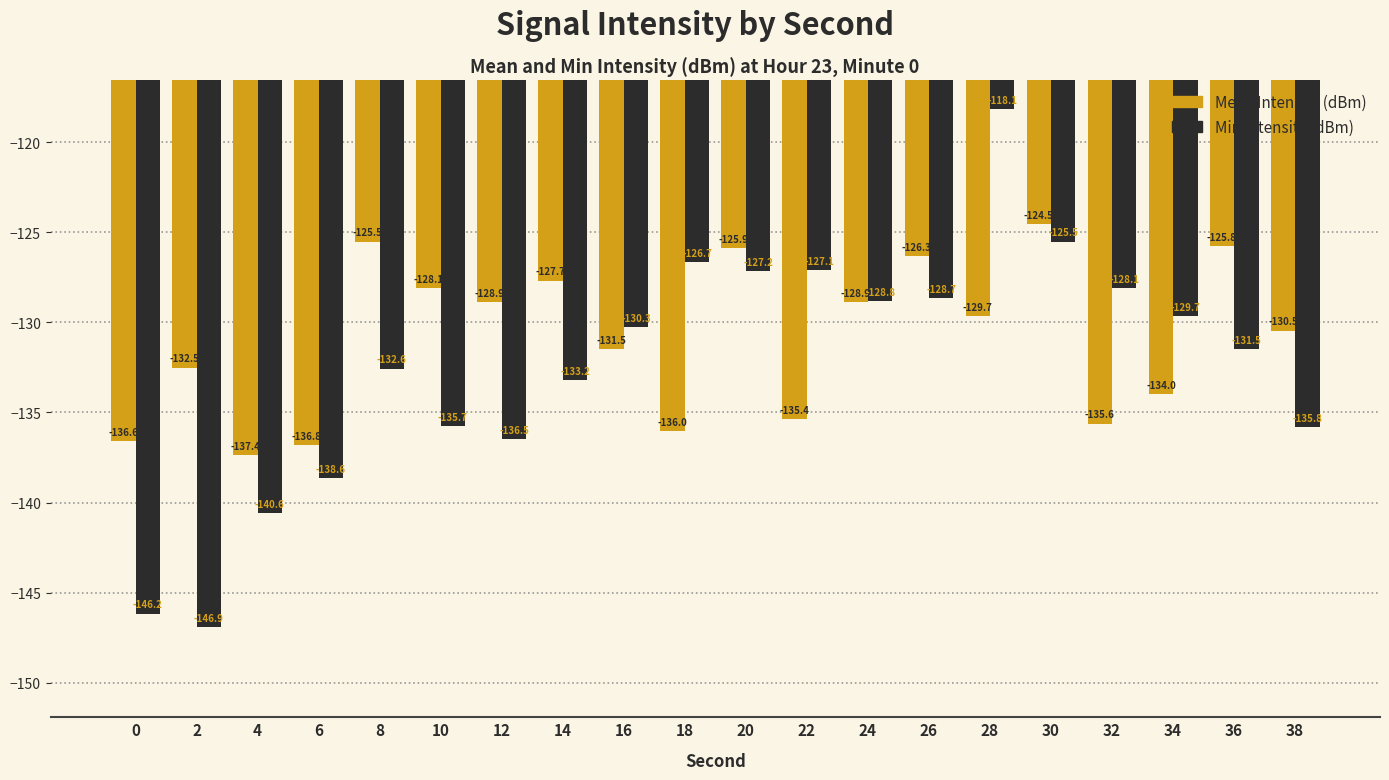

The value of Mean Intensity (dBm) at 8 is -125.5. True or false?

True